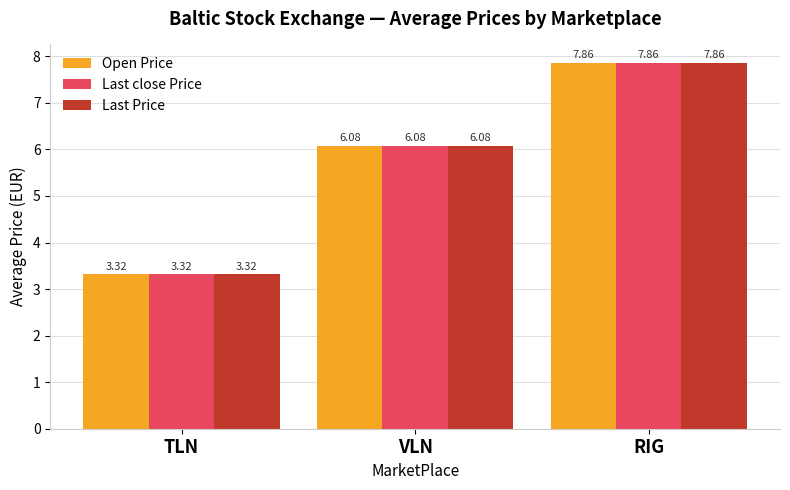

How many values in the Last Price series are below 6?

1